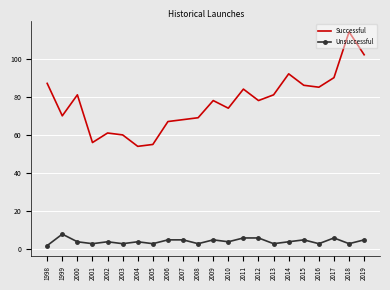

True or false: Successful and Unsuccessful cross at least once.

False